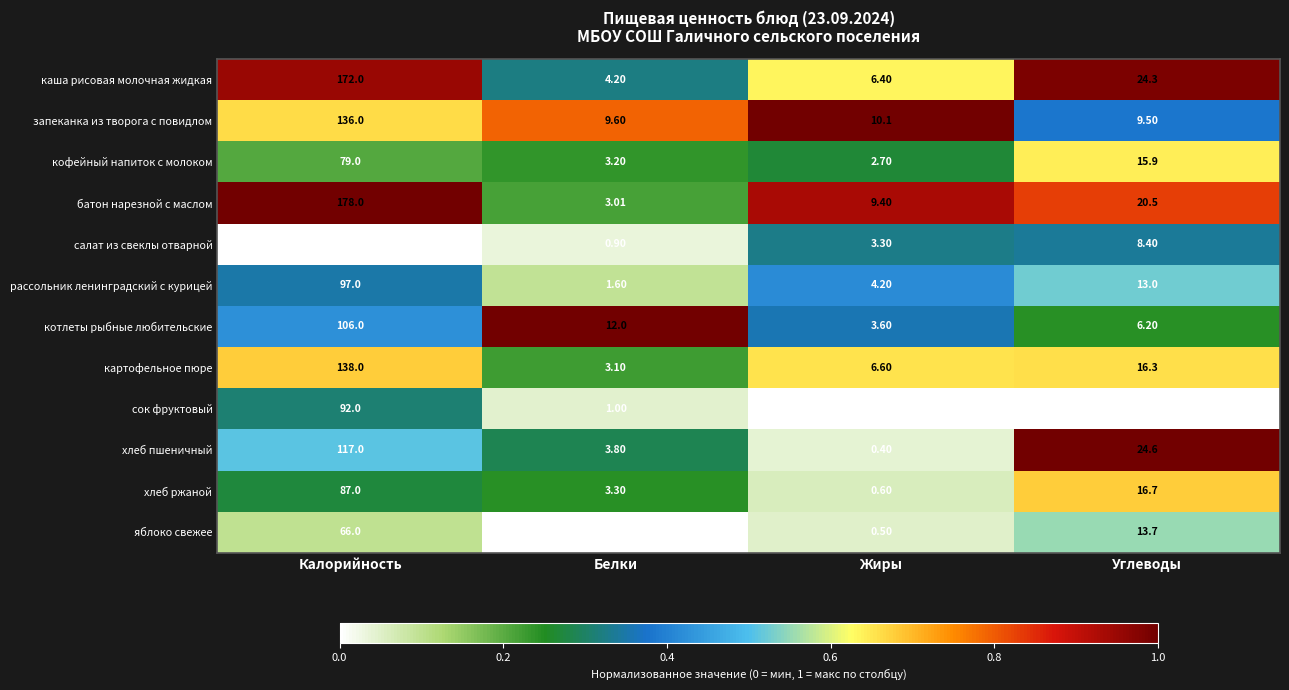

Which label corresponds to the smallest value in the chart?

Жиры